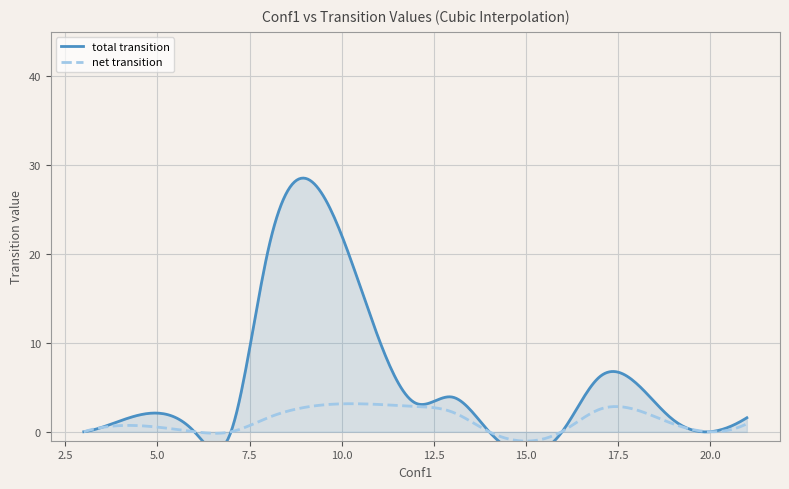

Rank the series at 13 from lowest to highest value.

net transition, total transition